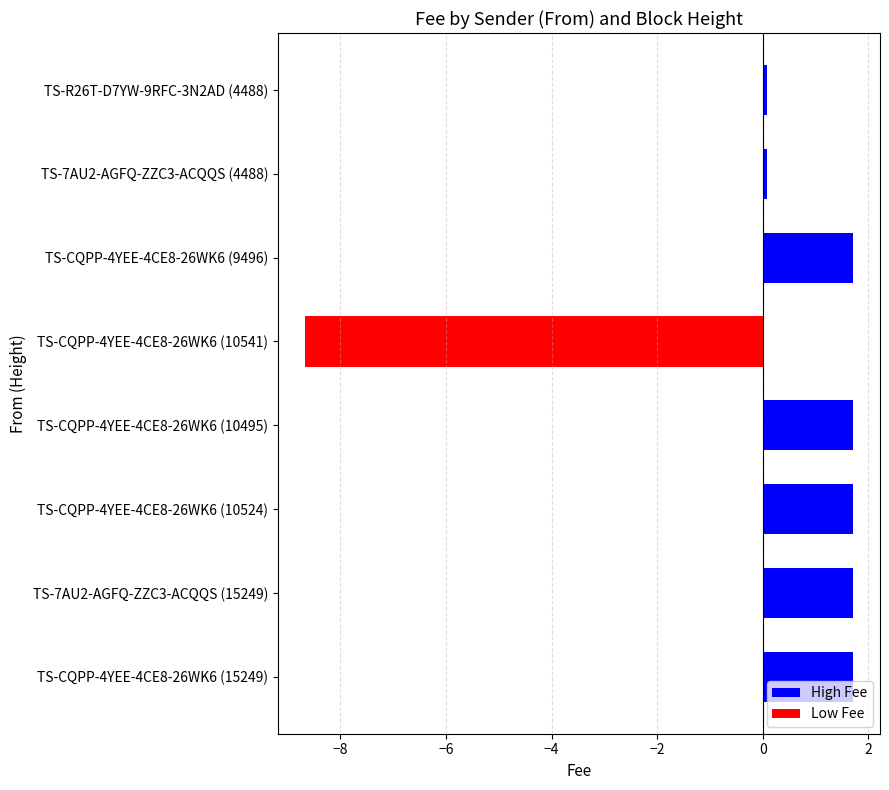

Are the bars grouped side by side (vs. stacked)?

No